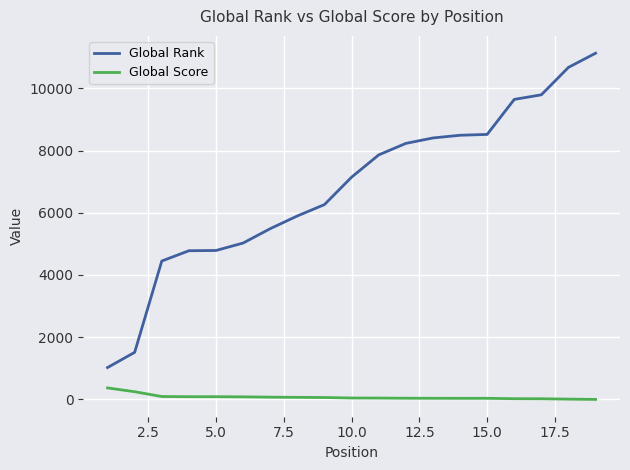

True or false: Global Score and Global Rank intersect in this chart.

False